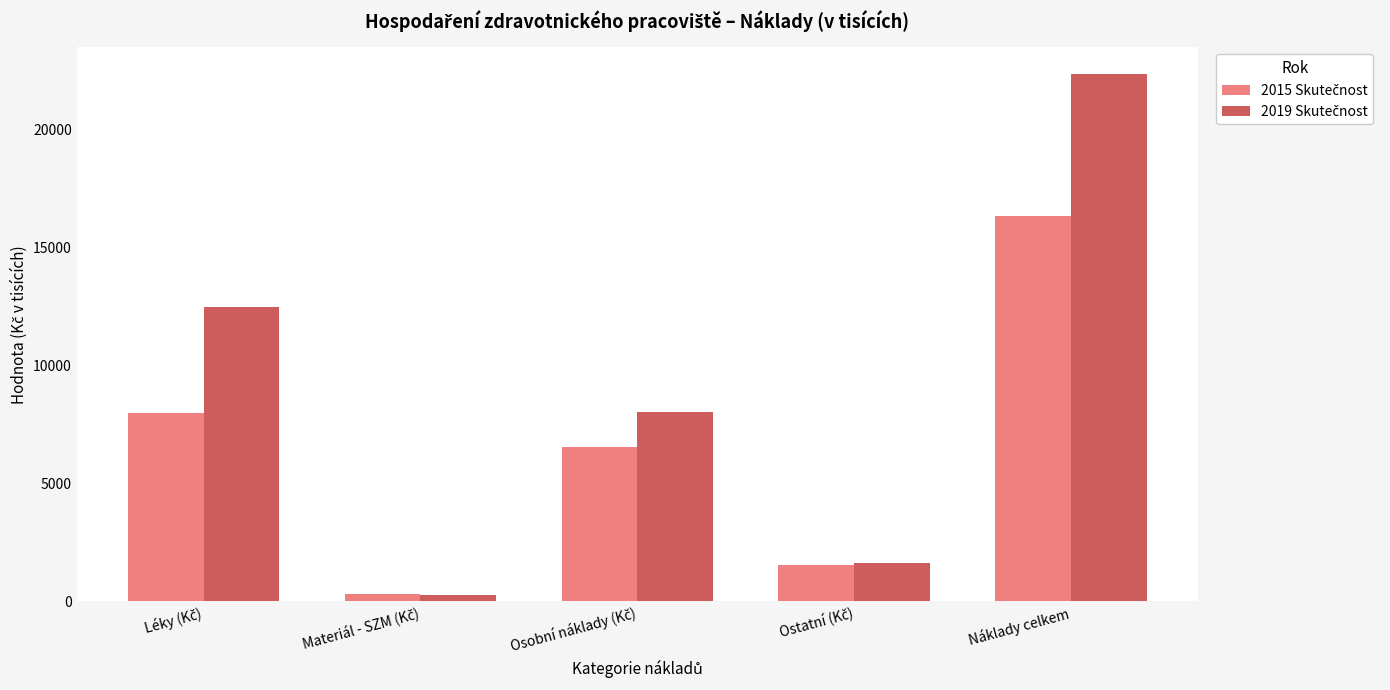

What is the greatest value displayed?

22341.6